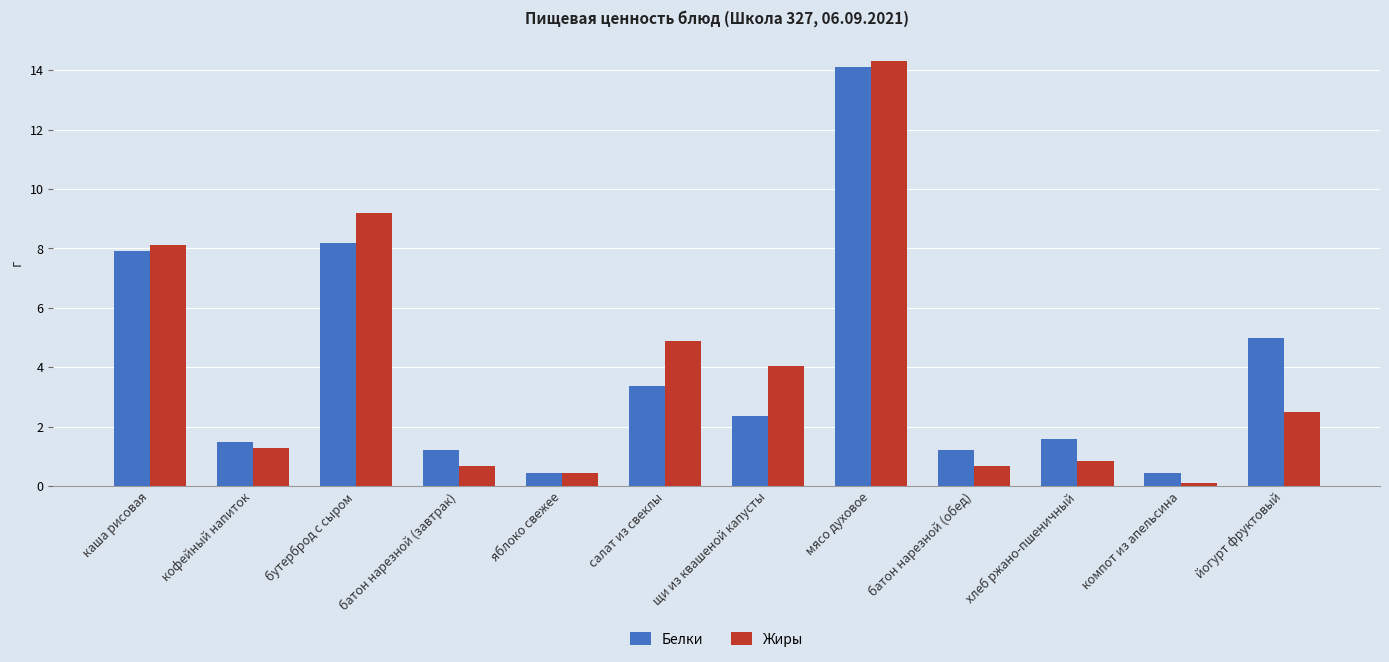

Is it true that Жиры equals 3.1 at бутерброд с сыром?

False